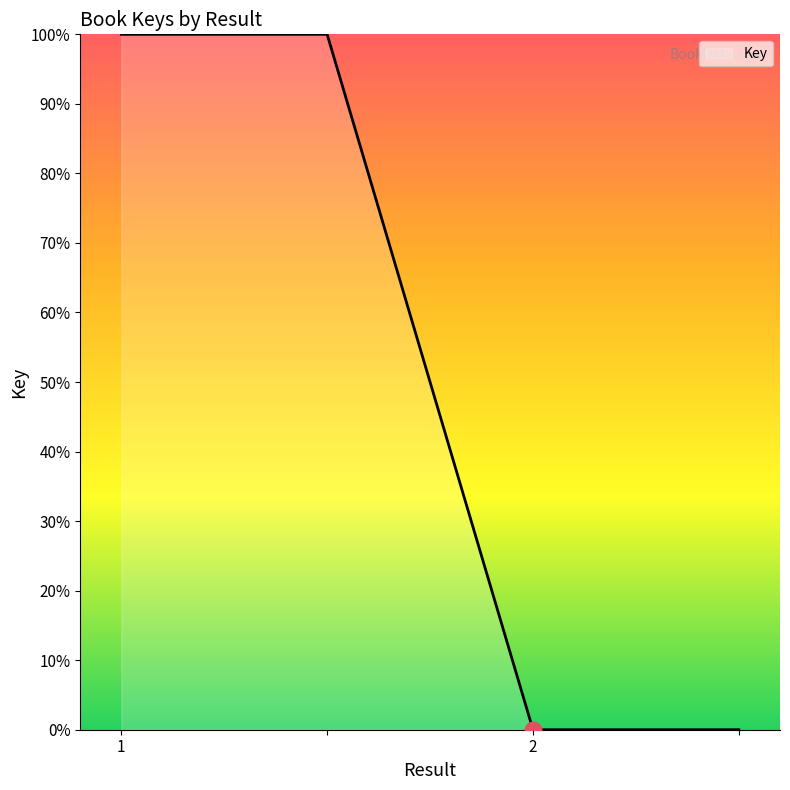

What is the sum of all values?

200